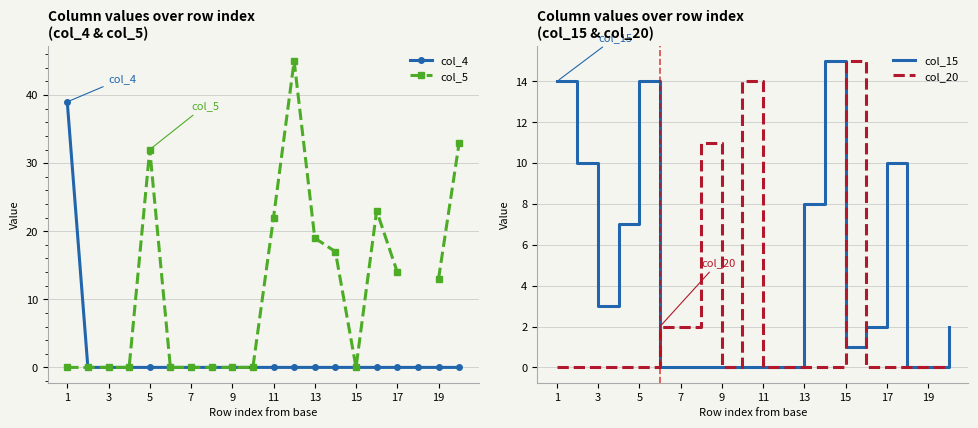

True or false: col_4 has a value of 0 at 9.

True